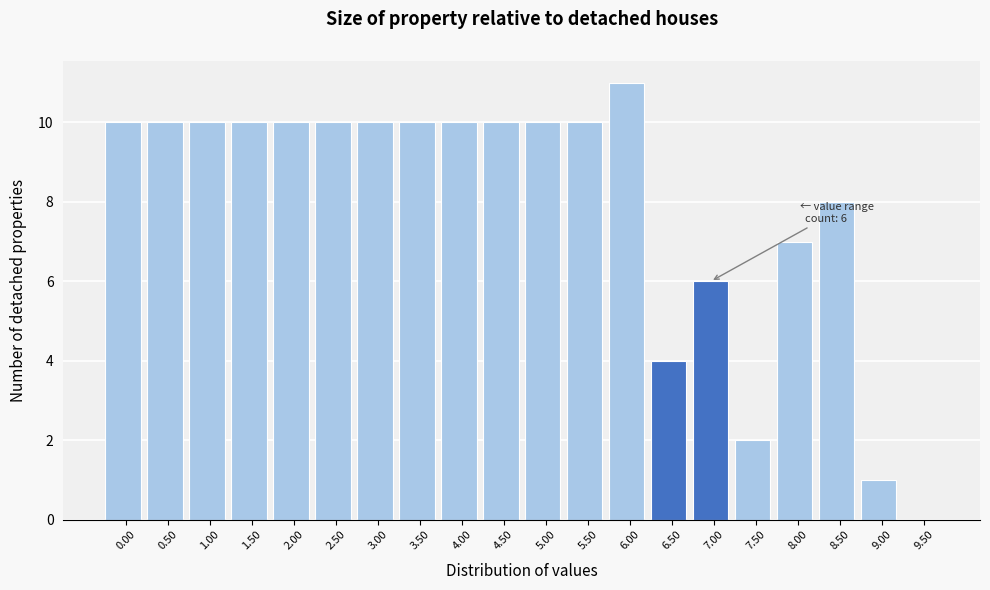

Reading left to right, extract all data points from this chart.

0.00=10	0.50=10	1.00=10	1.50=10	2.00=10	2.50=10	3.00=10	3.50=10	4.00=10	4.50=10	5.00=10	5.50=10	6.00=11	6.50=4	7.00=6	7.50=2	8.00=7	8.50=8	9.00=1	9.50=0